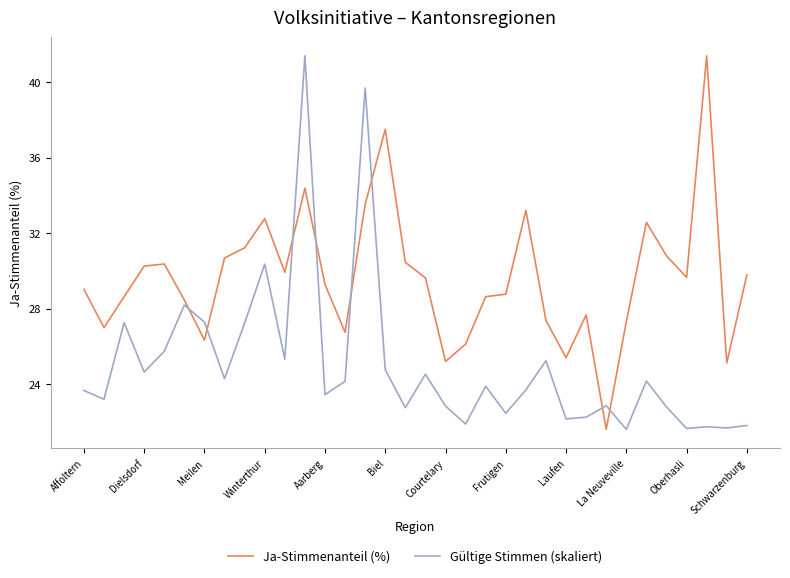

Which series has the largest total across all categories?

Ja-Stimmenanteil (%)